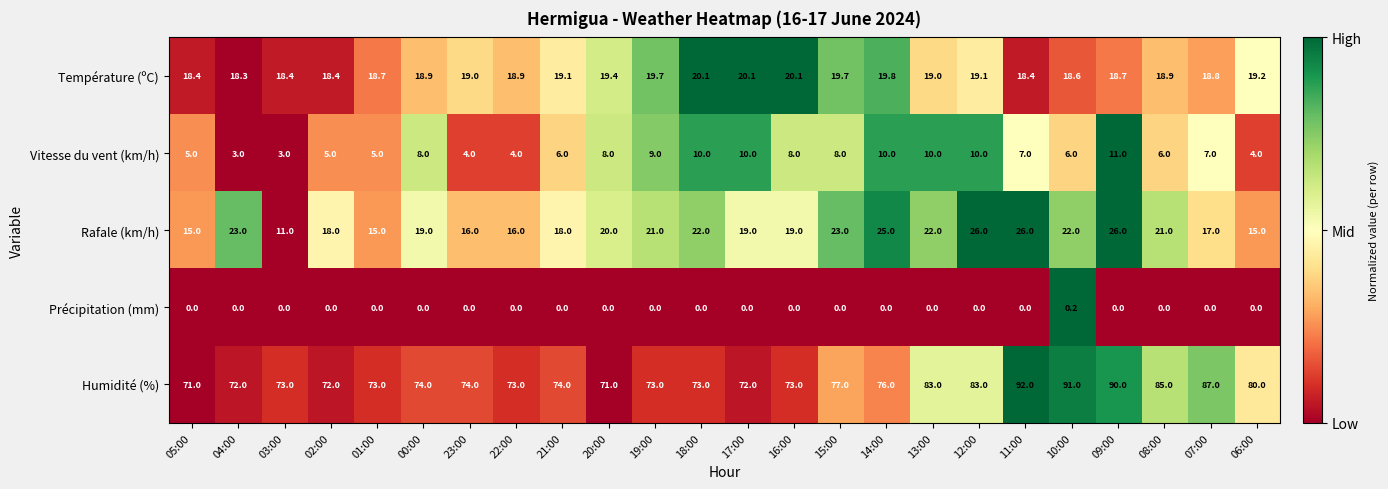

What is the difference between the highest and lowest values at 04:00?

72.0